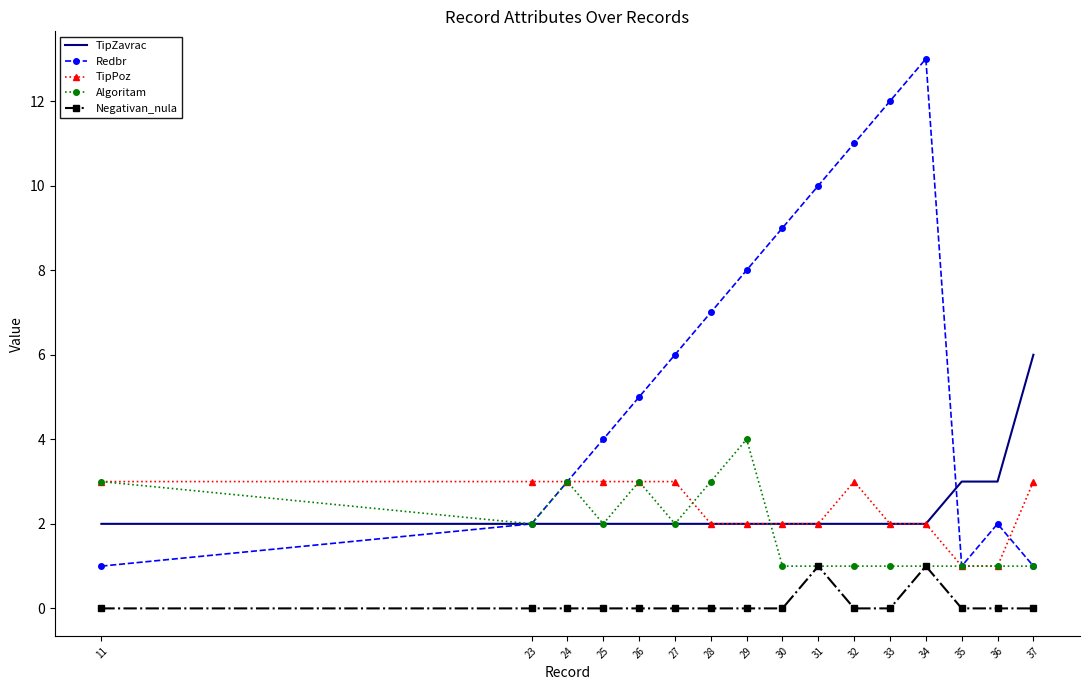

What are all the series names shown in the legend?

TipZavrac, Redbr, TipPoz, Algoritam, Negativan_nula